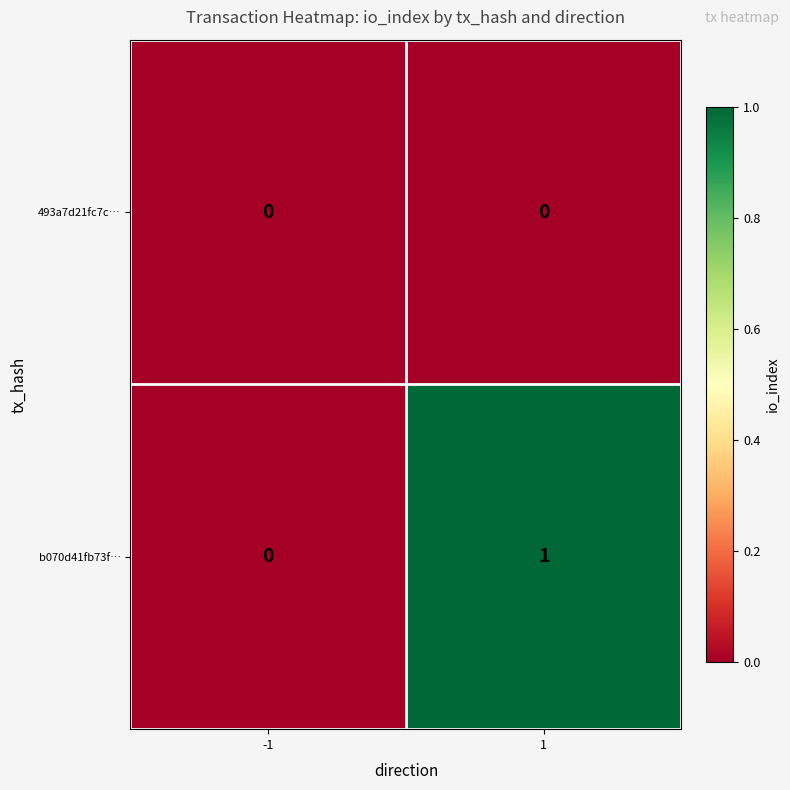

What is the maximum value shown in the chart?

1